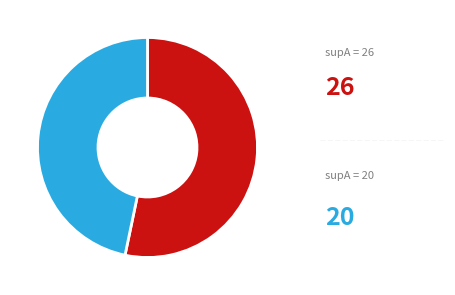

Is there any slice that represents more than half of the pie?

Yes